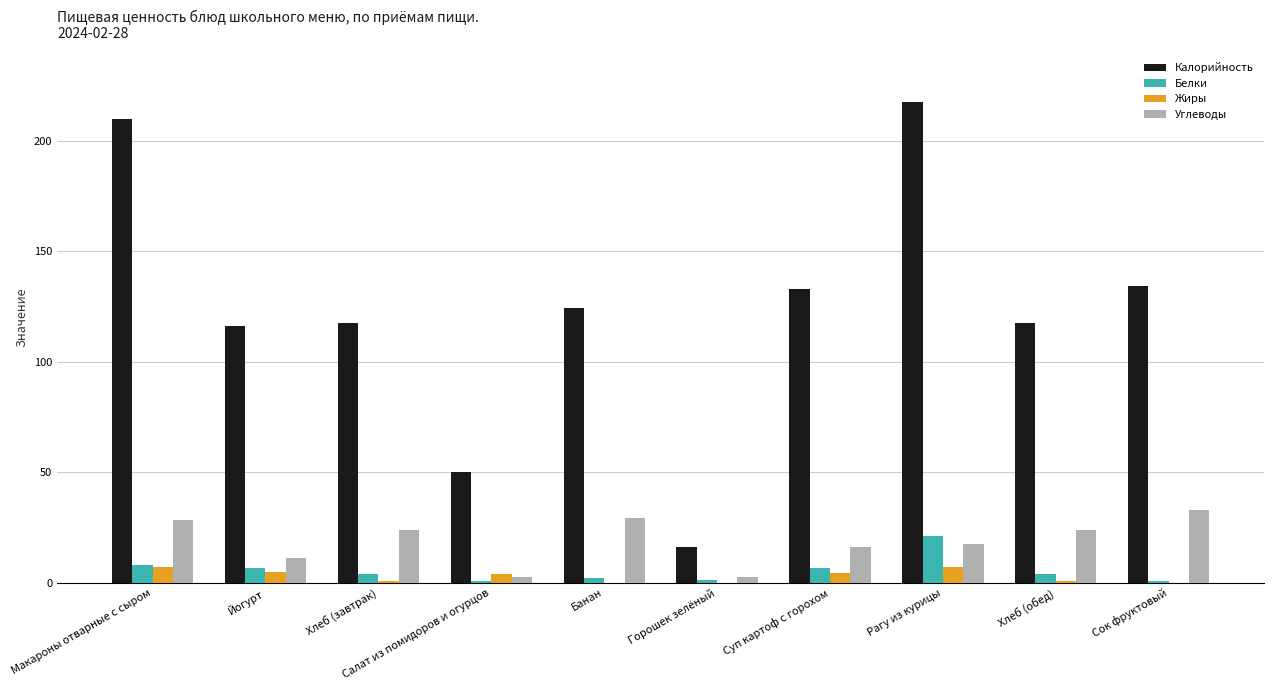

What is the sum of all Углеводы values?

188.2